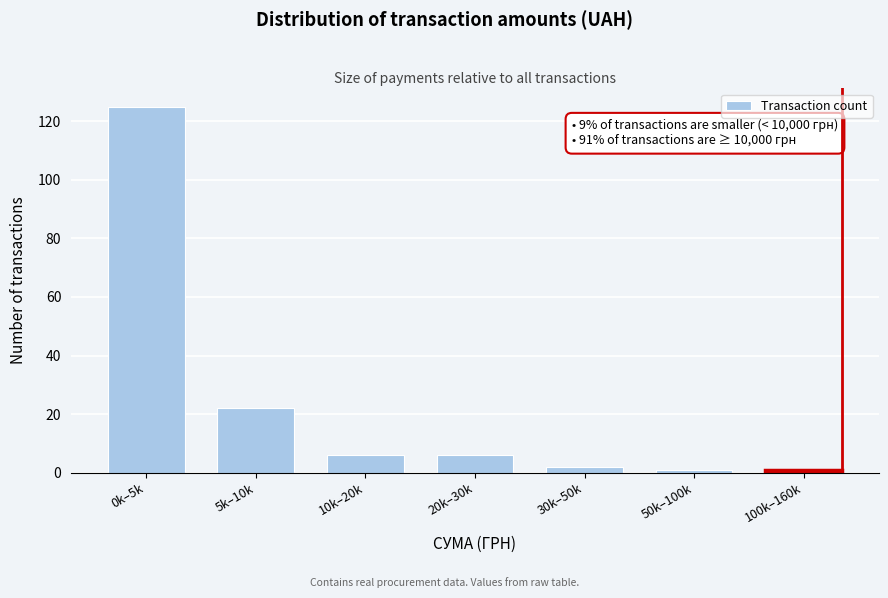

Reading left to right, list all the values displayed in this chart.

0k–5k=125	5k–10k=22	10k–20k=6	20k–30k=6	30k–50k=2	50k–100k=1	100k–160k=1